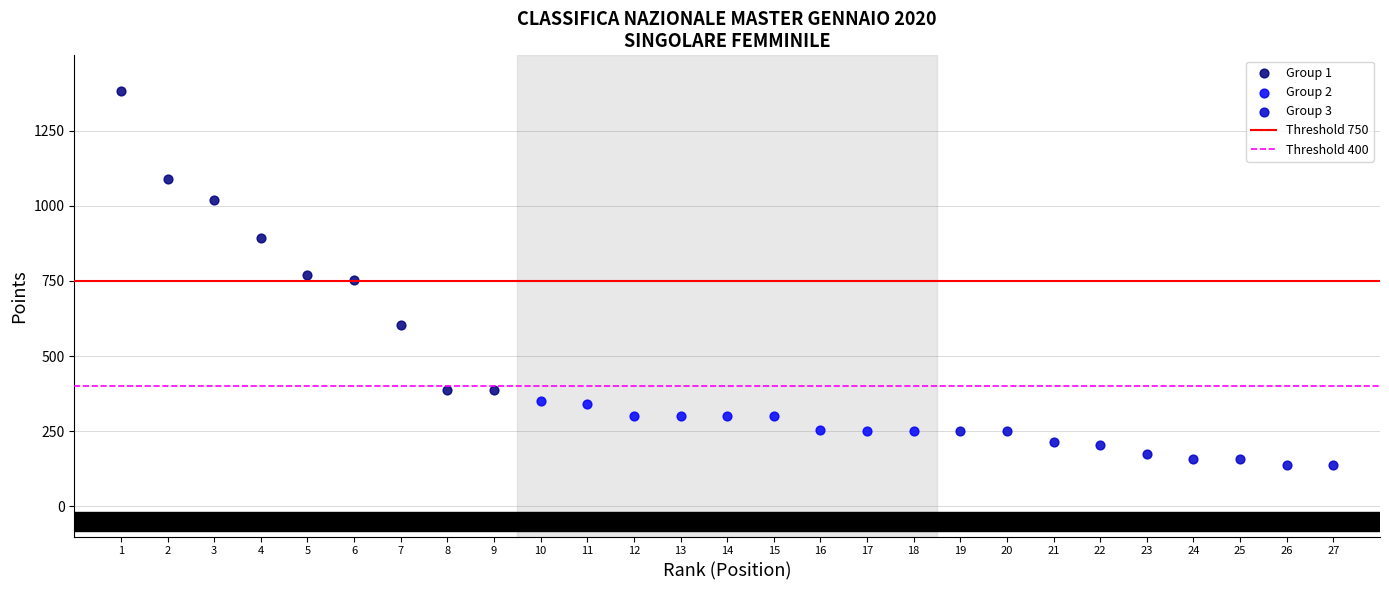

Which series contains the lowest Y value?

Group 3